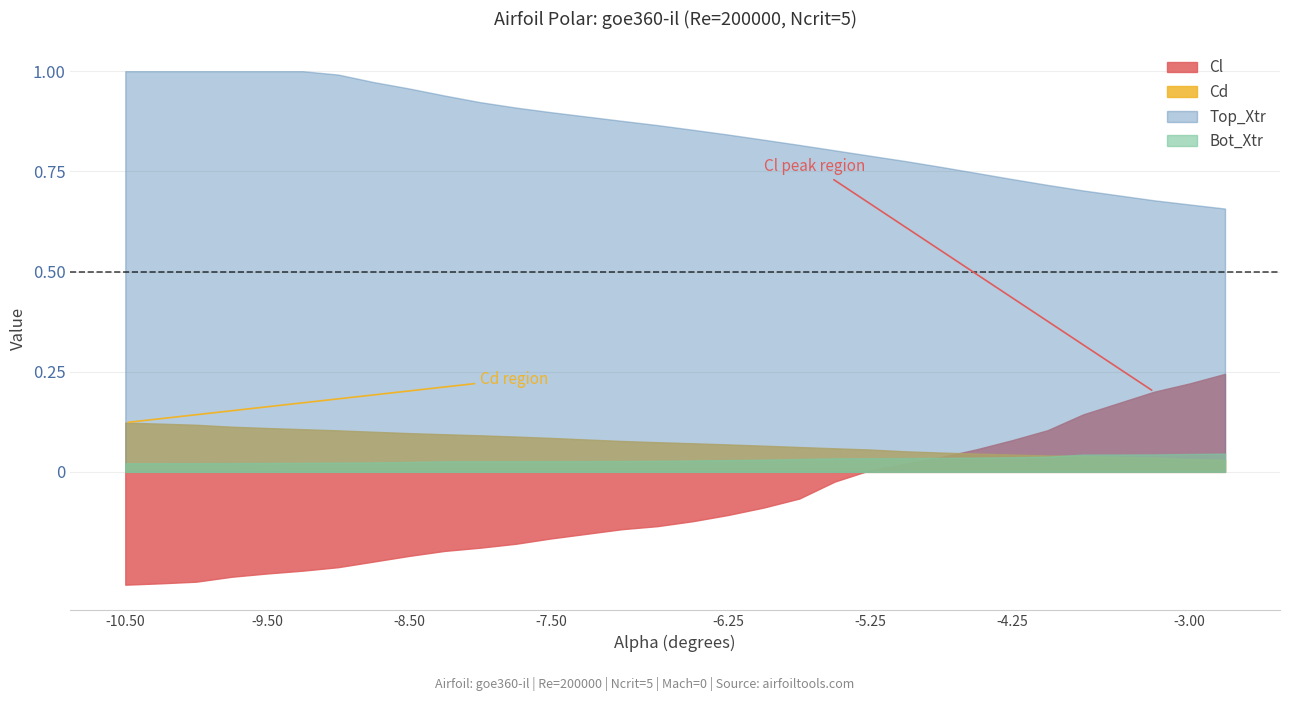

Which series ends up on top after the final intersection of Cd and Cl?

Cl